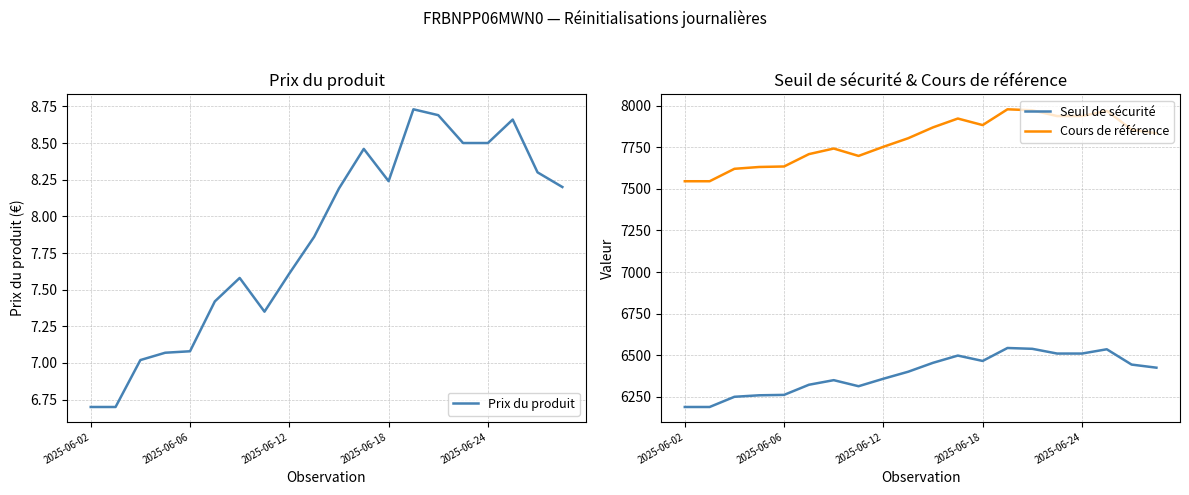

True or false: Prix du produit and Seuil de sécurité cross at least once.

False